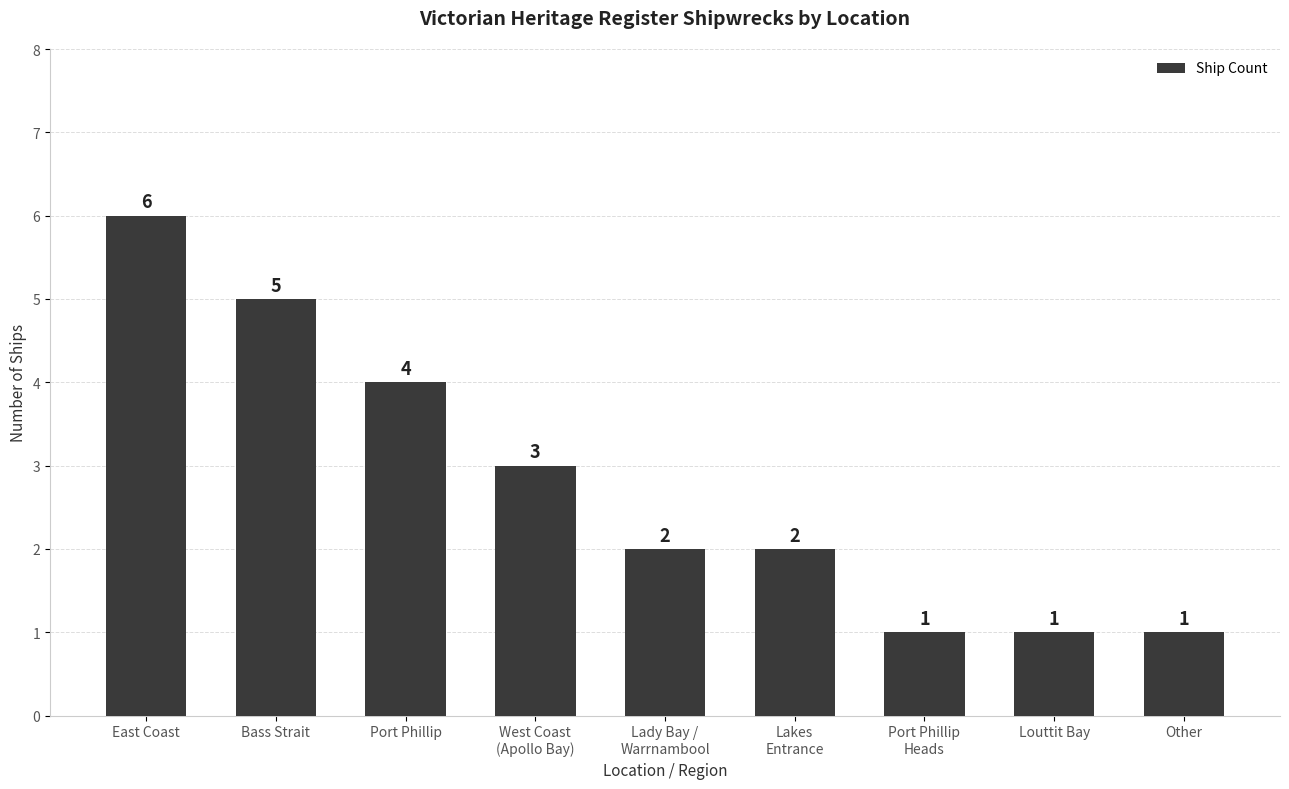

What is the minimum value shown in the chart?

1